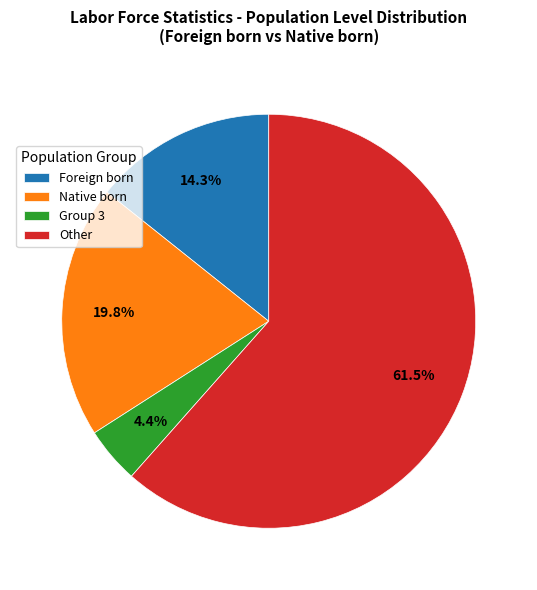

Rank the categories by value from highest to lowest.

Other, Native born, Foreign born, Group 3